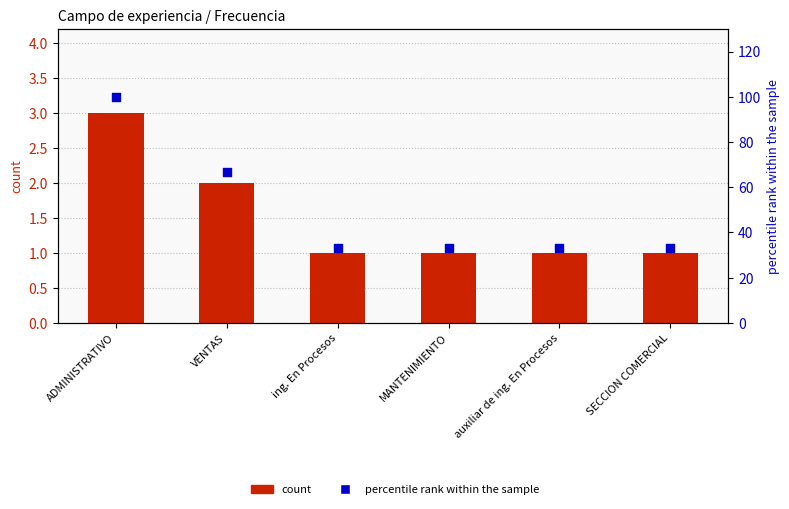

Which series has the largest total across all categories?

percentile rank within the sample